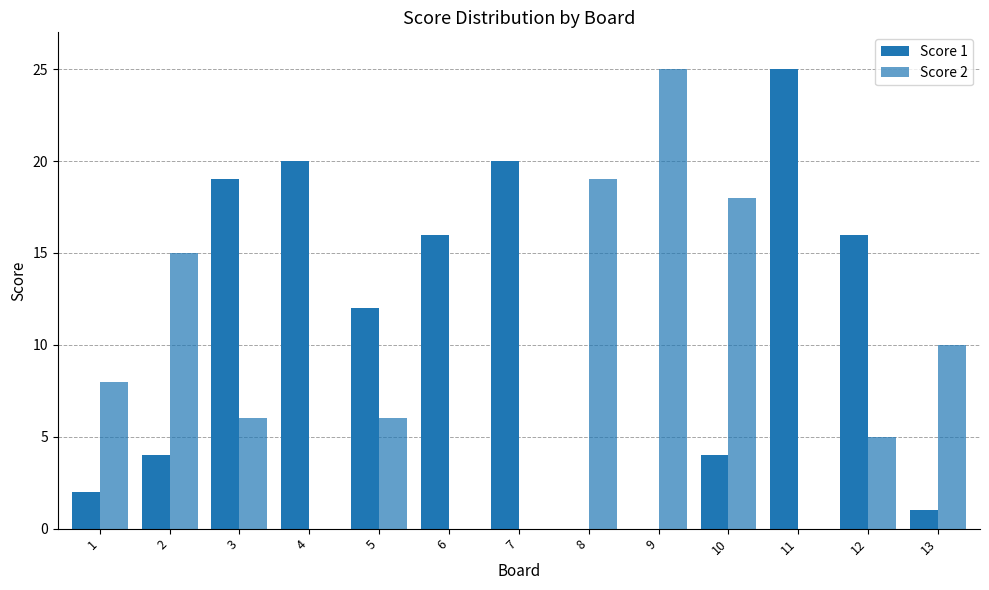

List the labels in order of Score 2 value, smallest first.

4, 6, 7, 11, 12, 3, 5, 1, 13, 2, 10, 8, 9